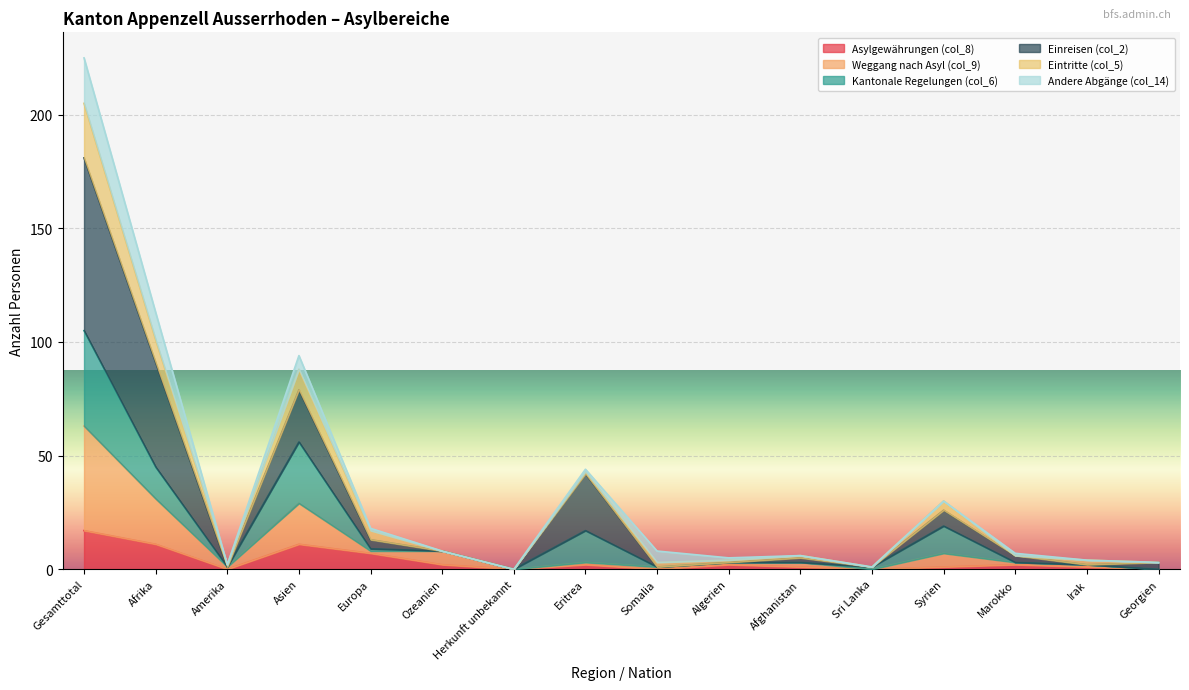

The Weggang nach Asyl (col_9) series shows 2 at Somalia. True or false?

False